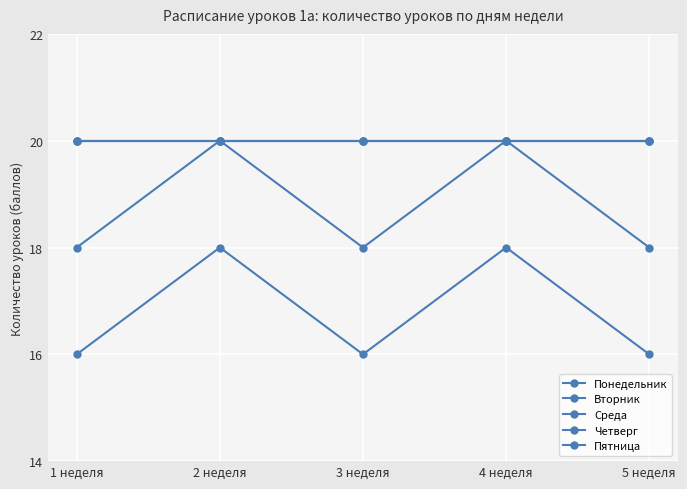

The Четверг series shows 26 at 3 неделя. True or false?

False